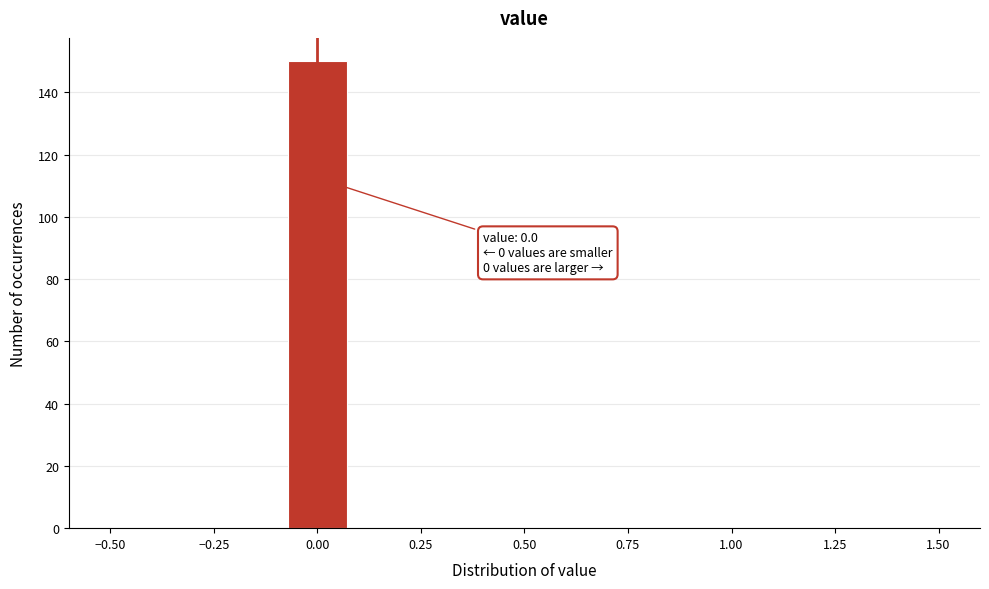

Read against the x-axis, roughly where is the centre of the tallest bar?

0.00